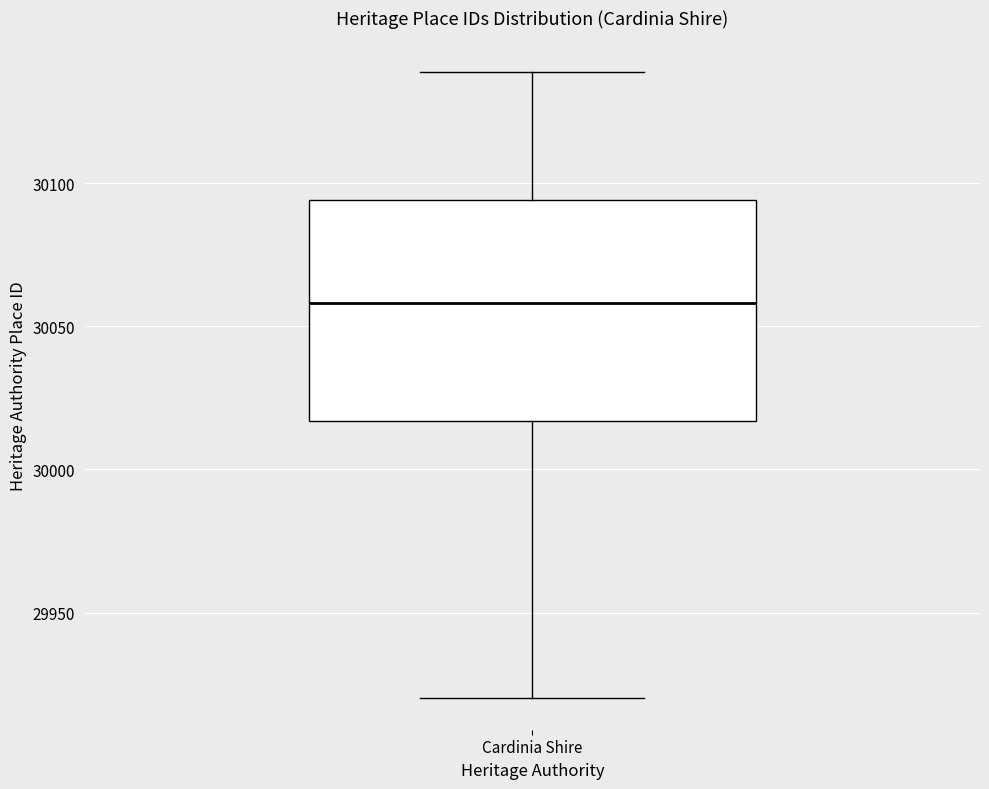

Transcribe this box plot: give where the median line is, the range the box spans, and where the two whiskers end, as read against the y-axis. The values are not printed on the chart, so give them approximately, as read against the axis.

median 30060, box 30015 to 30095, whiskers 29920 to 30140